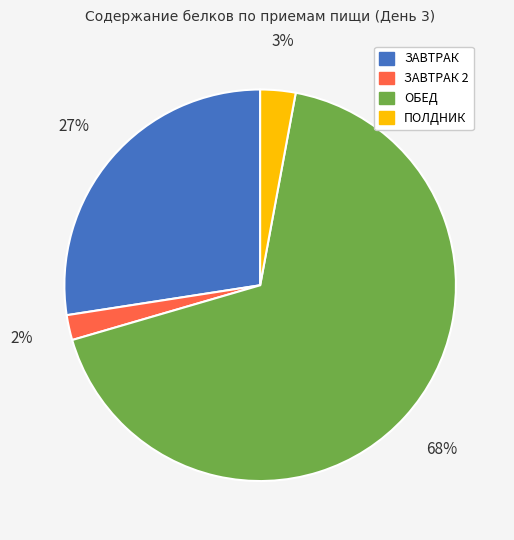

Does any single category account for the majority?

Yes